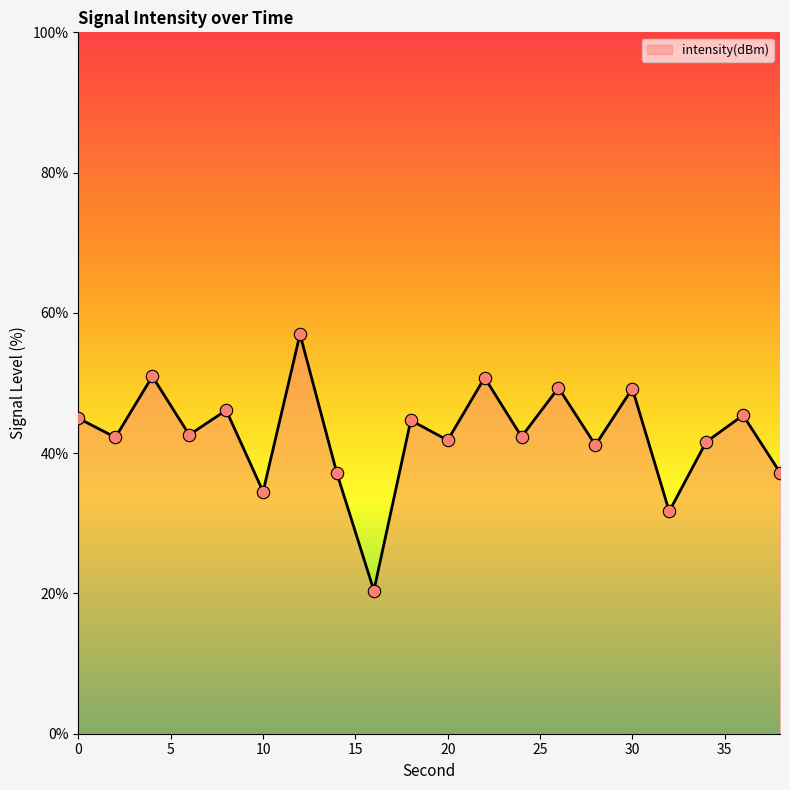

What is the greatest value displayed?

57.0